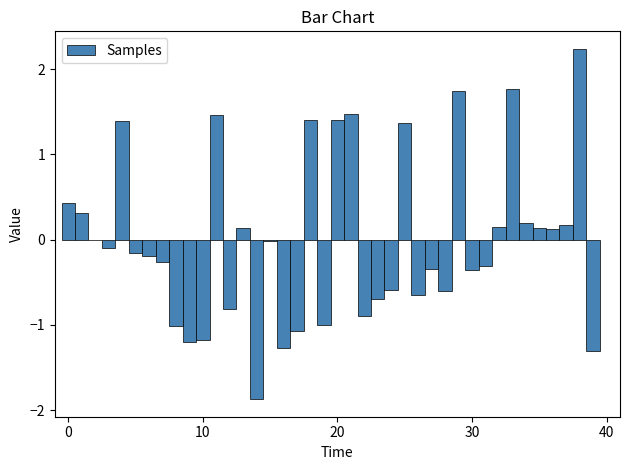

Read against the x-axis, roughly where is the centre of the tallest bar?

38